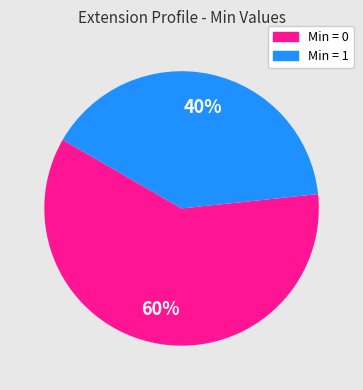

How many segments does this pie chart have?

2